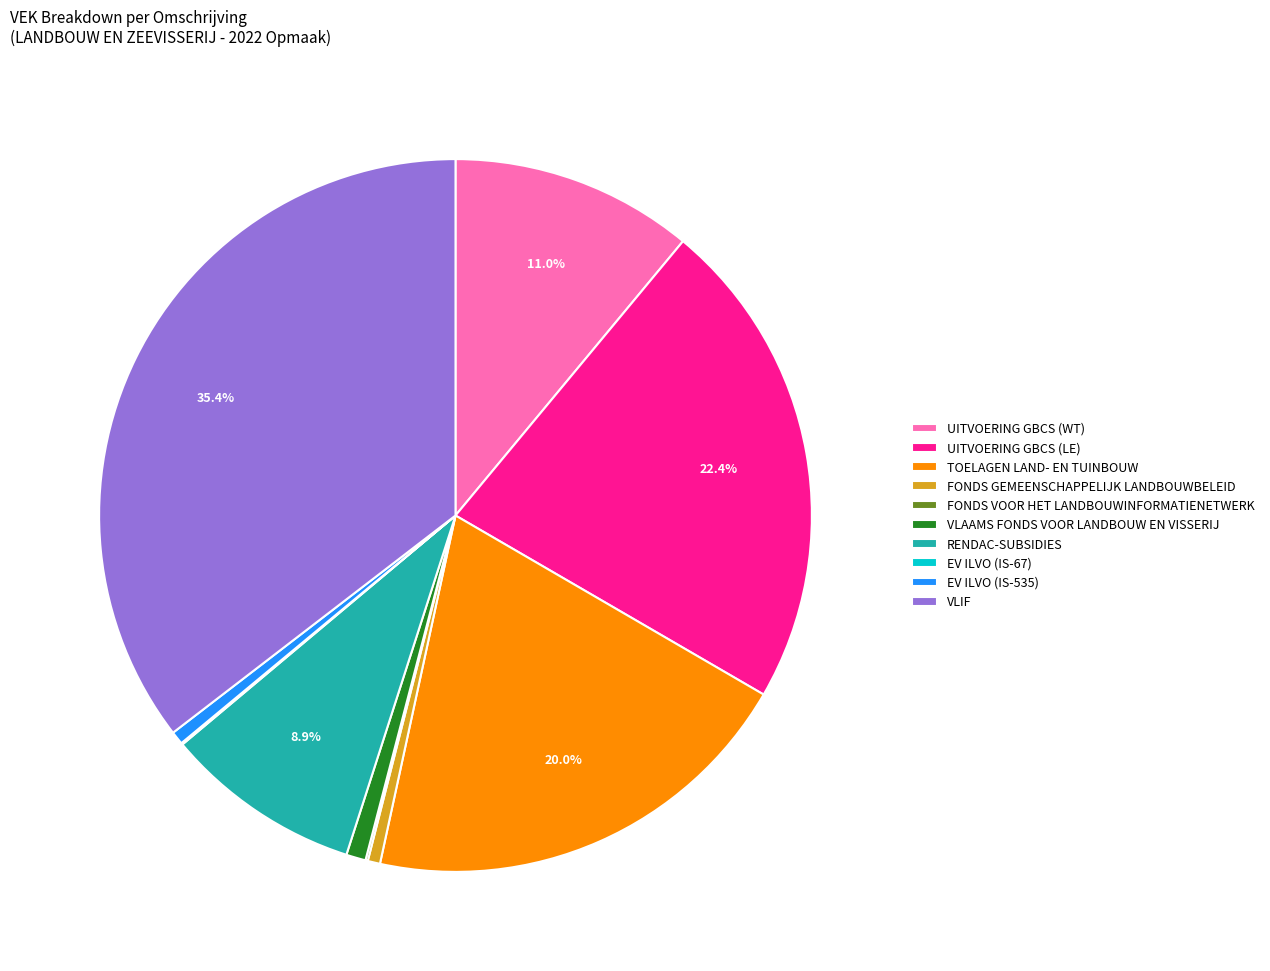

Which category has the biggest portion of the pie?

VLIF